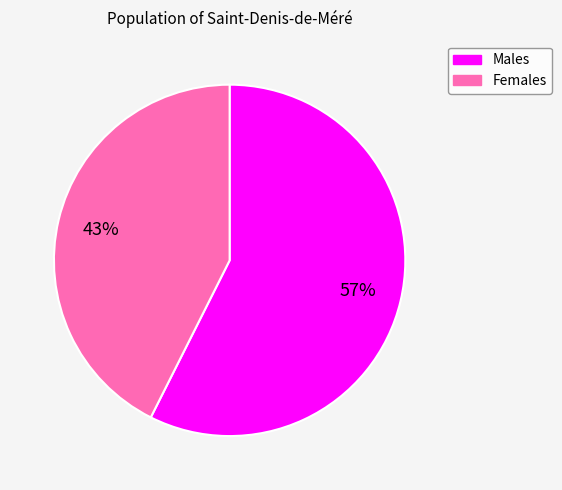

How many slices are in this pie chart?

2